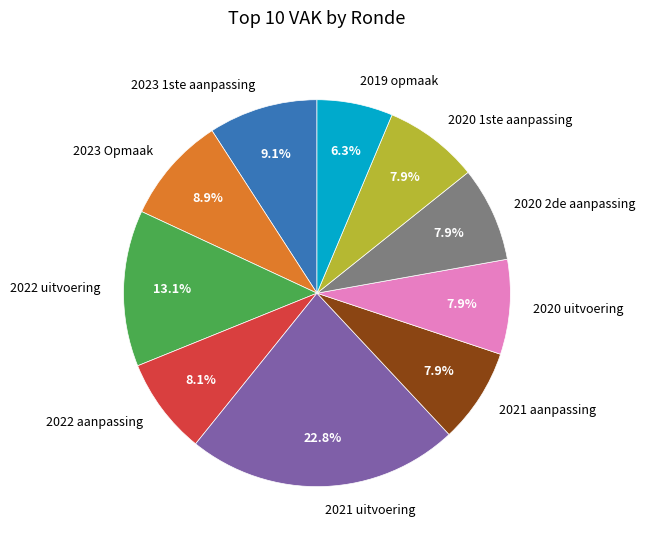

Between 2019 opmaak and 2020 uitvoering, which is larger?

2020 uitvoering